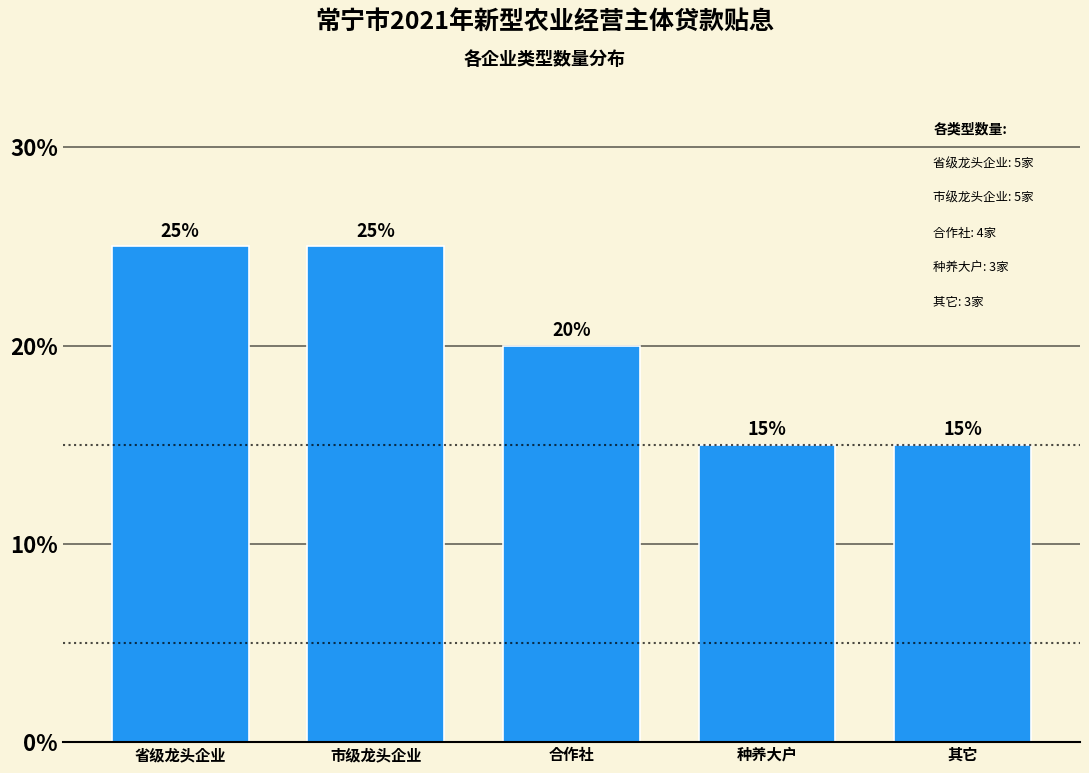

Reading left to right, list all the values displayed in this chart.

省级龙头企业=25	市级龙头企业=25	合作社=20	种养大户=15	其它=15